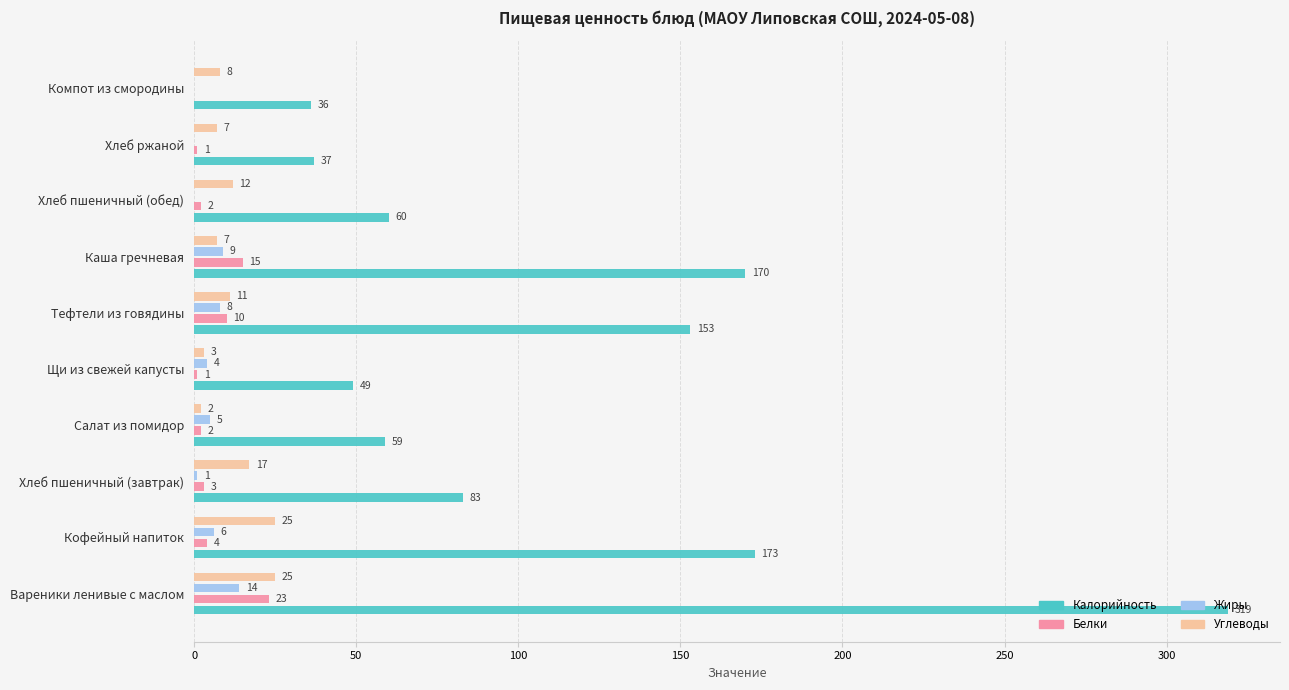

Is the value of Калорийность at Компот из смородины greater than the value of Углеводы at Тефтели из говядины?

Yes